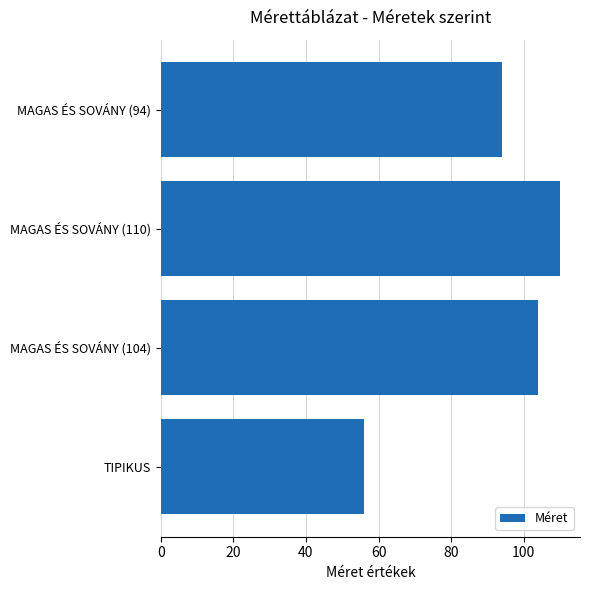

What is the sum of all values?

364